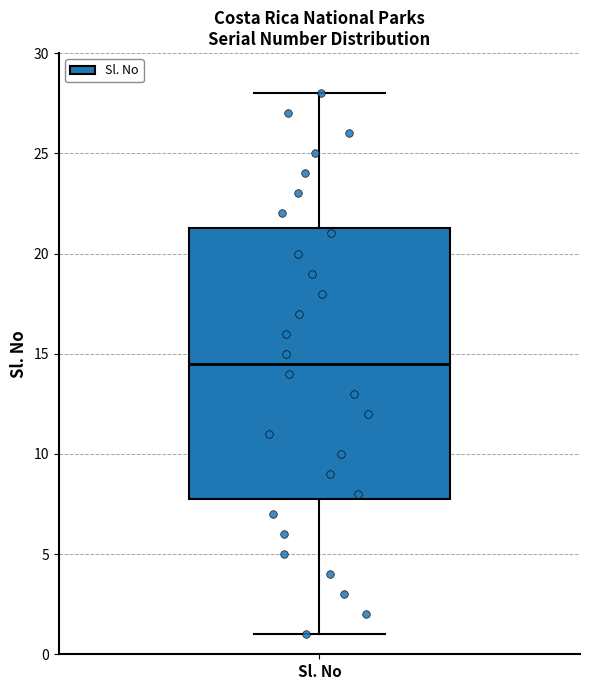

Read this box plot against the y-axis: the position of the median line, the range covered by the box, and the ends of both whiskers. The values are not printed on the chart, so give them approximately, as read against the axis.

median 14.5, box 8.0 to 21.5, whiskers 1.0 to 28.0